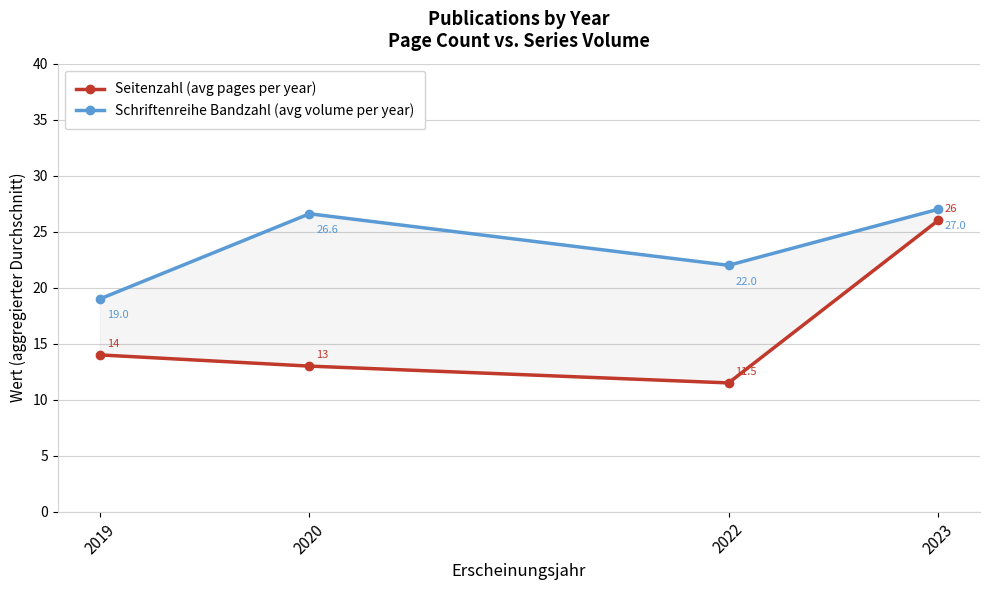

List the series in order of their peak value, lowest first.

Seitenzahl (avg pages per year), Schriftenreihe Bandzahl (avg volume per year)